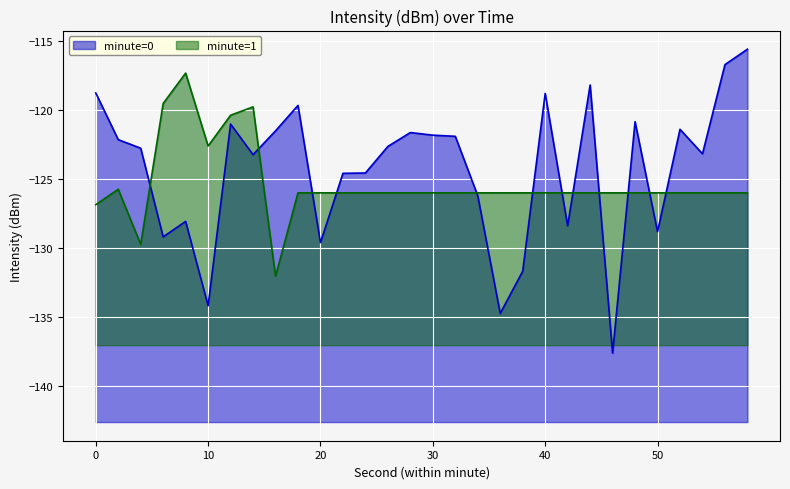

Which series changed the most between 6 and 26?

minute=0